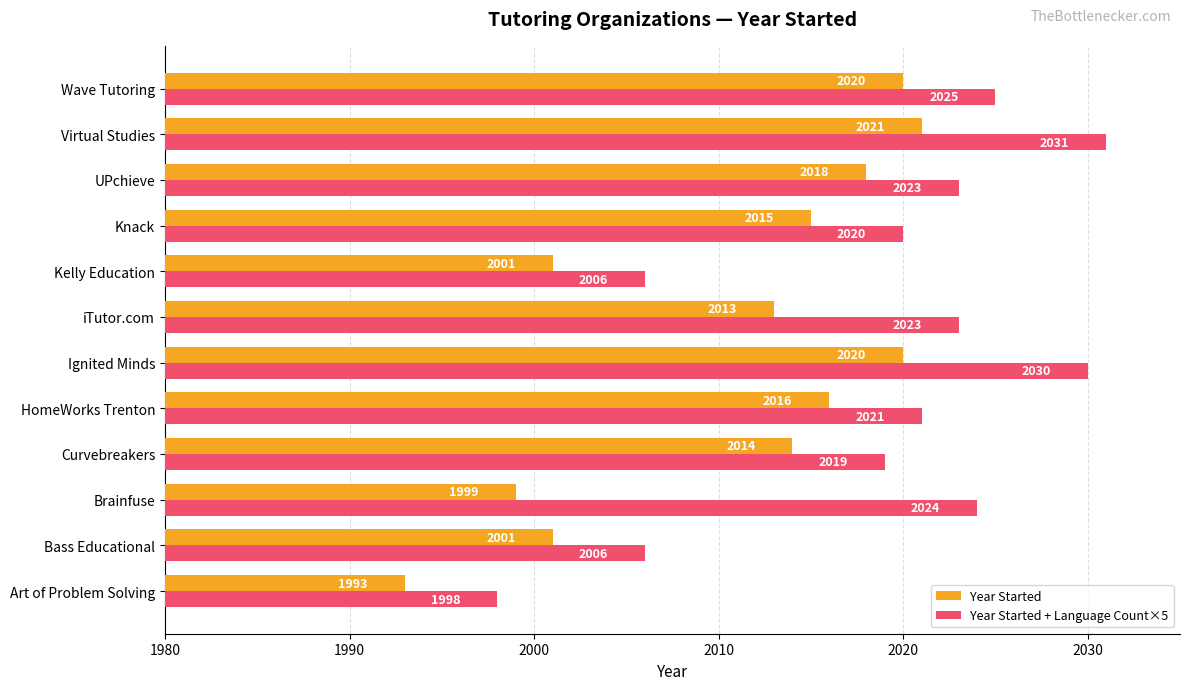

At which label is Year Started + Language Count×5 closest to 2014?

Curvebreakers